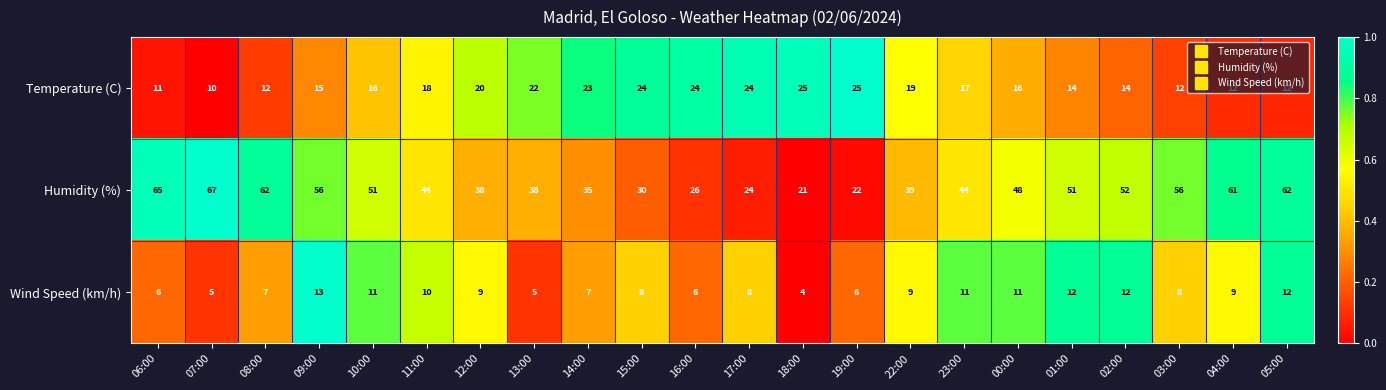

What is the approximate value of Wind Speed (km/h) at 18:00?

4